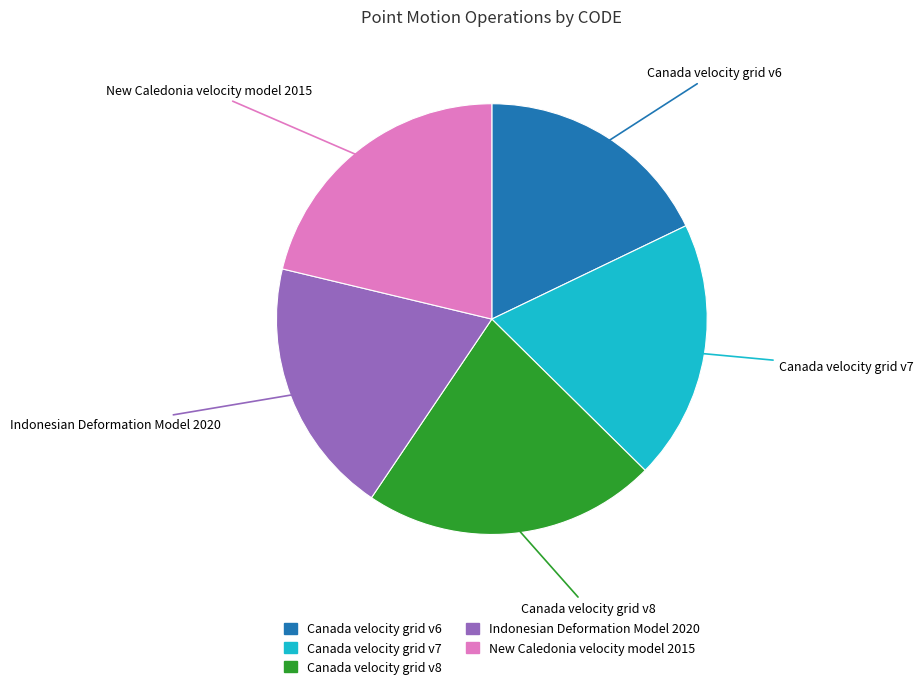

Is Canada velocity grid v8 the majority of the pie?

No